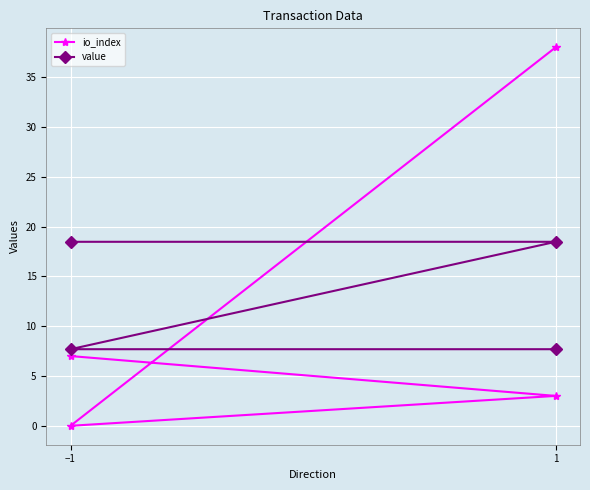

How many categories are shown in the chart?

4